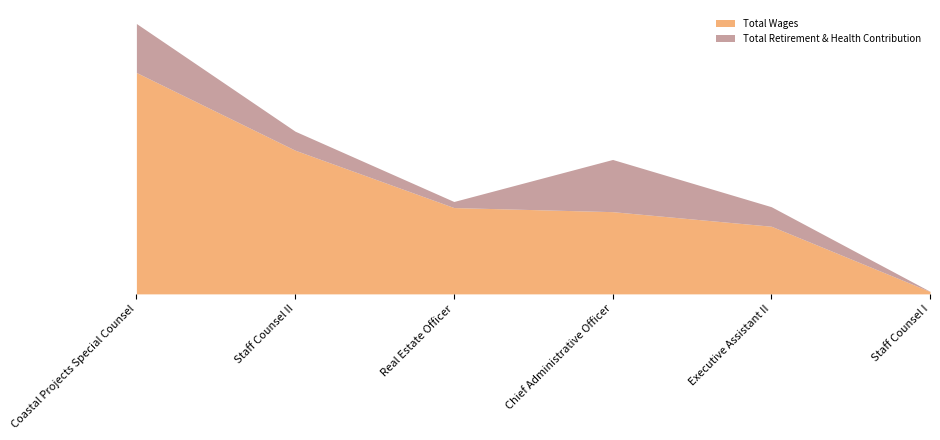

What is the spread (max minus min) of values at Chief Administrative Officer?

19573